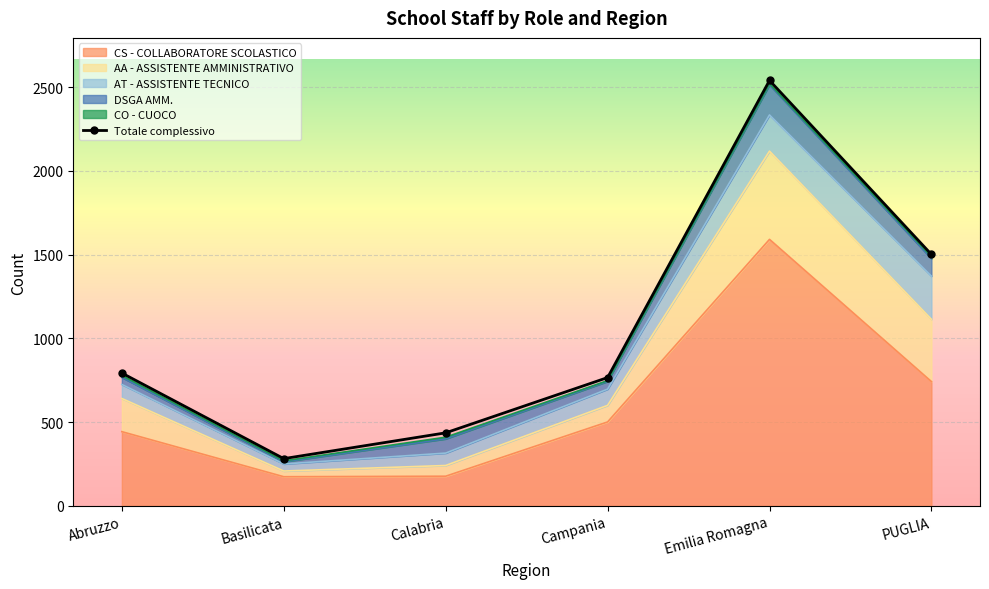

What value does the AA - ASSISTENTE AMMINISTRATIVO series have at Campania, to the nearest 5?

100